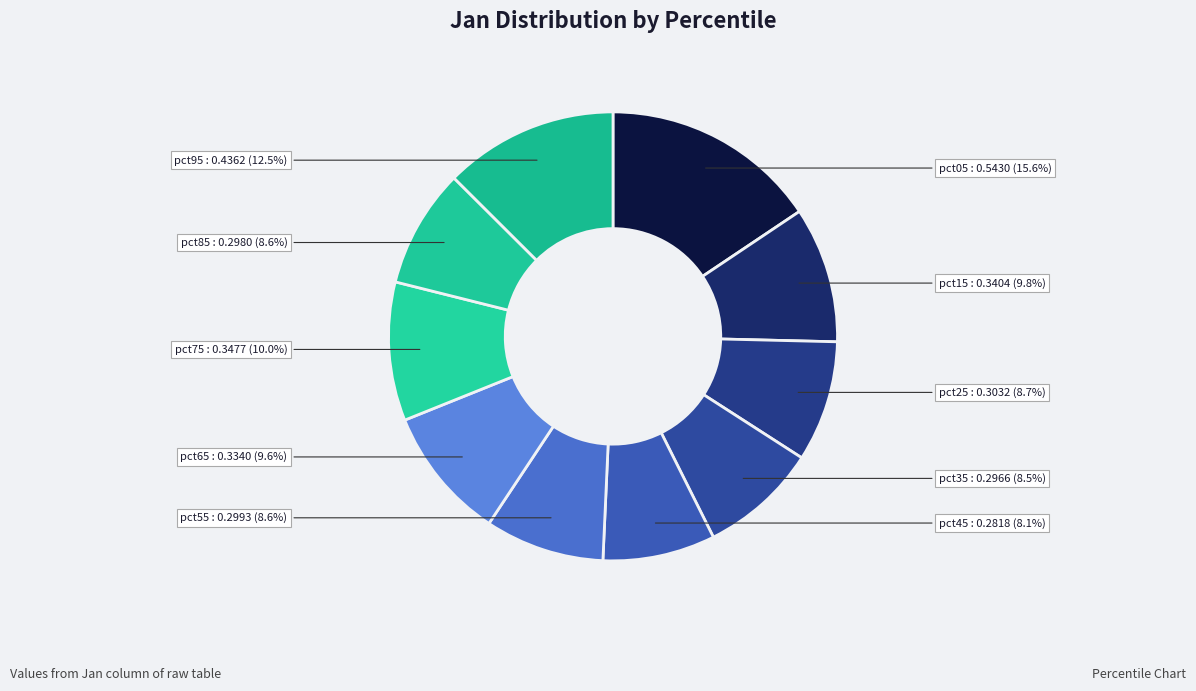

How many segments does this pie chart have?

10